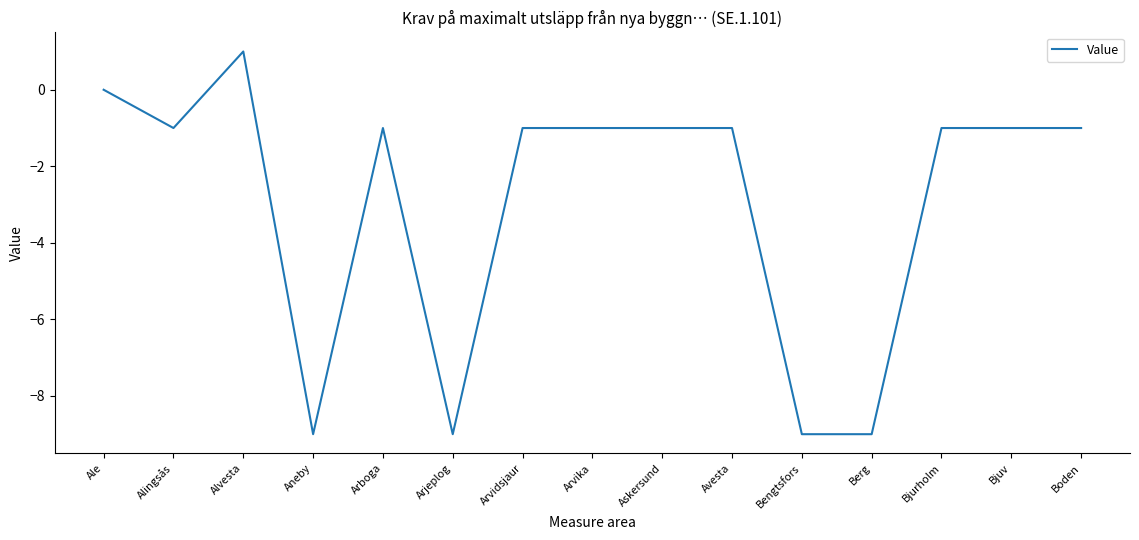

Is it true that the value at Berg is -13?

False